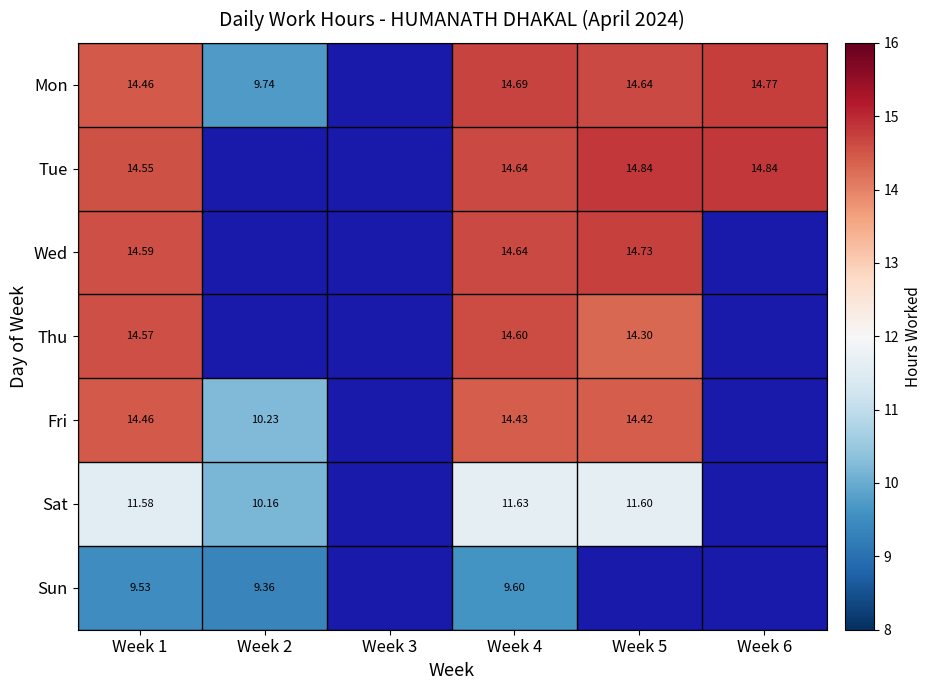

Which series has the largest range (max minus min)?

Mon